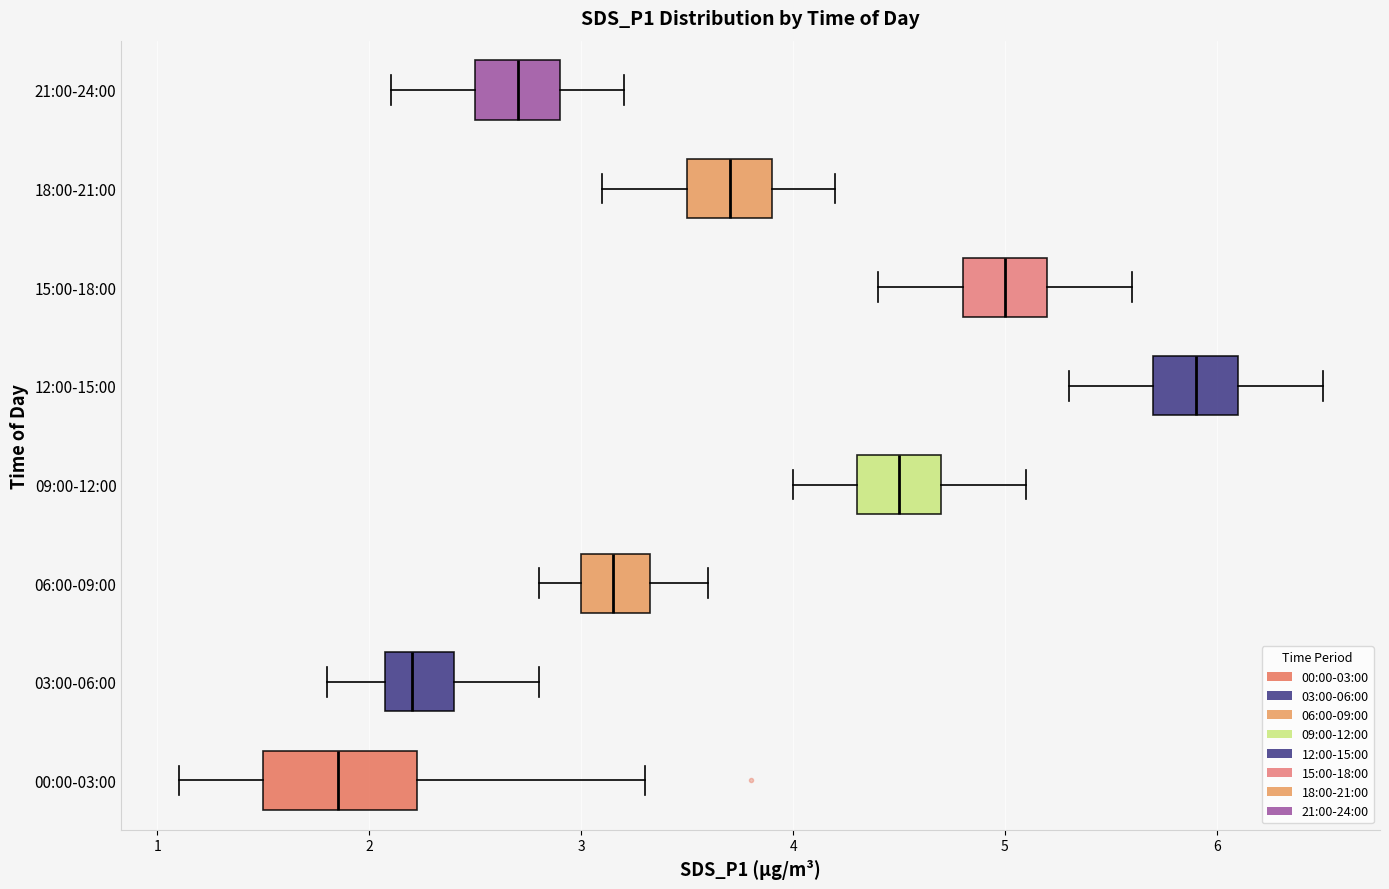

Where is the right edge of the box for 09:00-12:00 on the x-axis? The values are not printed on the chart, so give them approximately, as read against the axis.

4.7